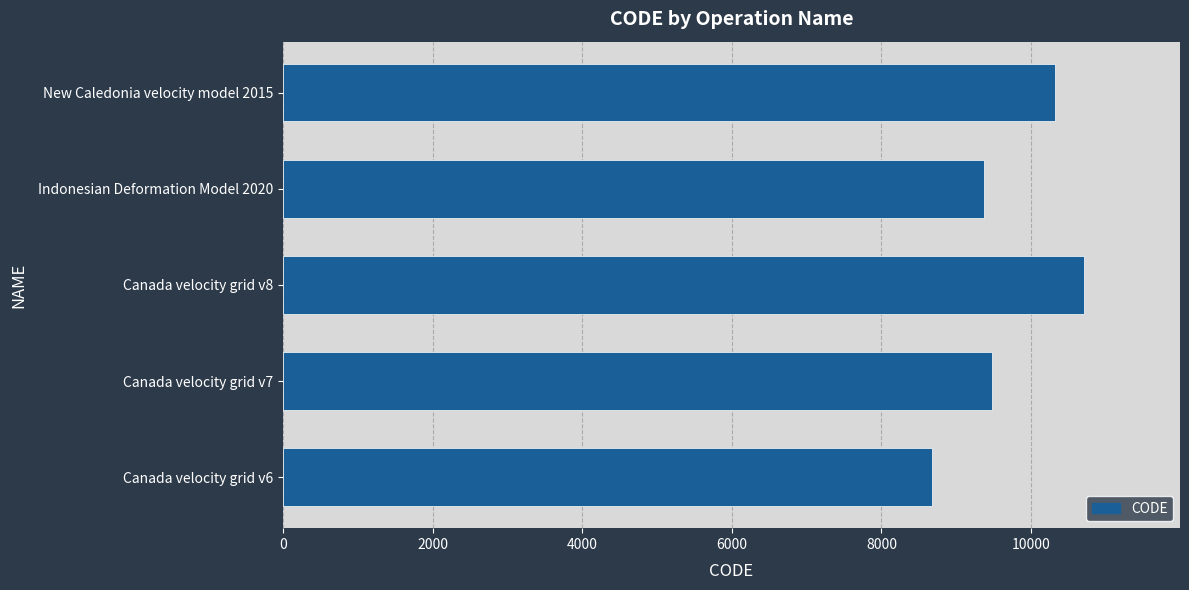

List the labels in order of value, smallest first.

Canada velocity grid v6, Indonesian Deformation Model 2020, Canada velocity grid v7, New Caledonia velocity model 2015, Canada velocity grid v8